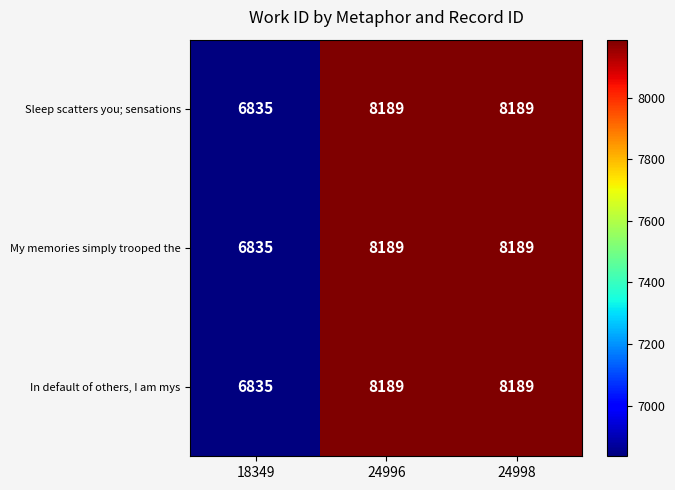

Reading right to left, what are all the values shown in this chart?

Sleep scatters you; sensations: 24998=8189	24996=8189	18349=6835
My memories simply trooped the: 24998=8189	24996=8189	18349=6835
In default of others, I am mys: 24998=8189	24996=8189	18349=6835